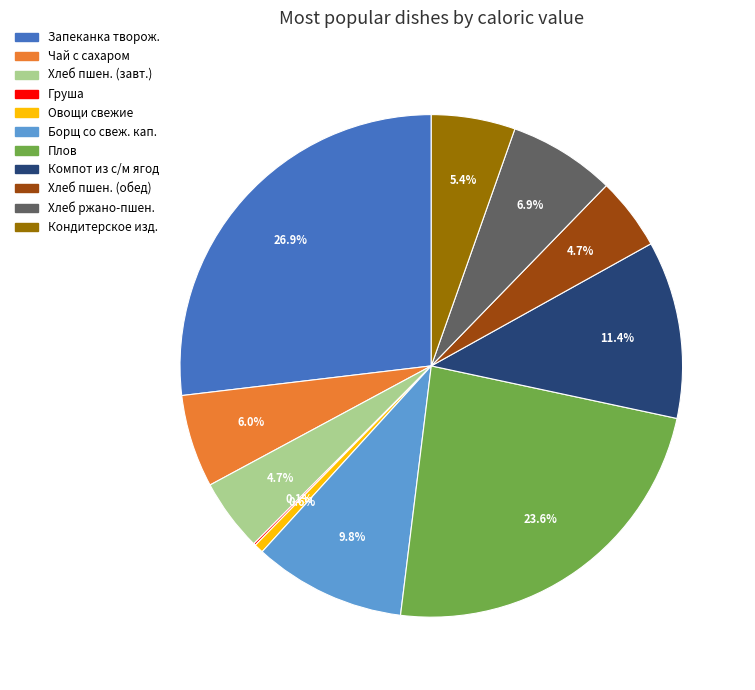

Is there a majority slice in this chart?

No